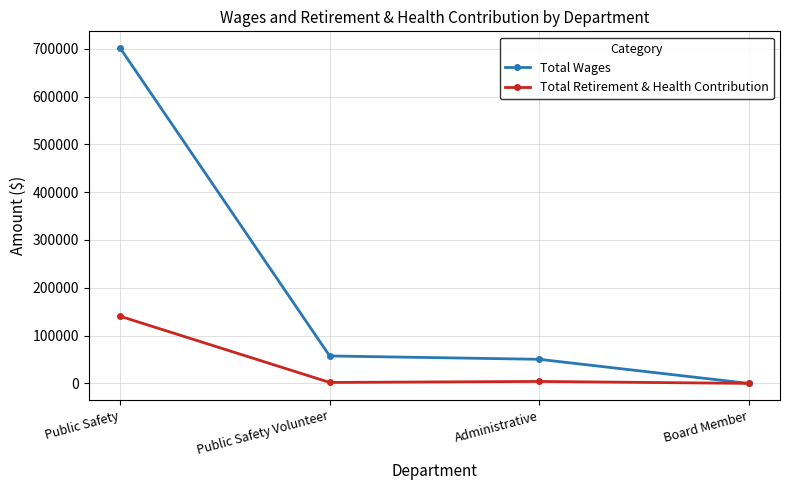

How many values in the Total Wages series are below 57399?

2